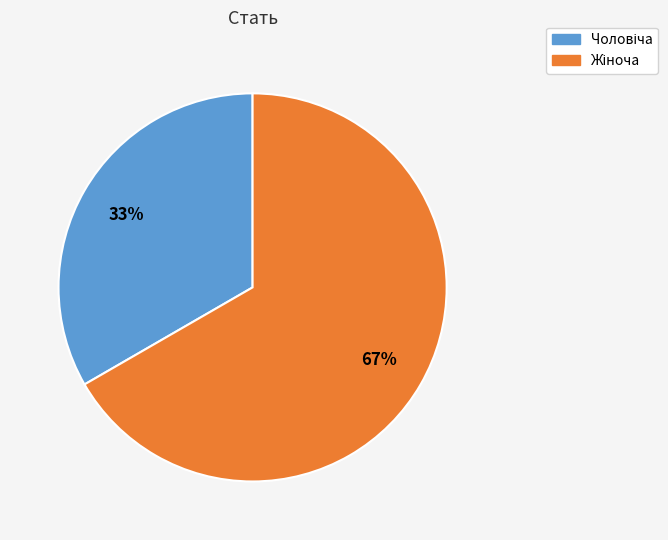

To the nearest percent, what is the average slice percentage?

50%